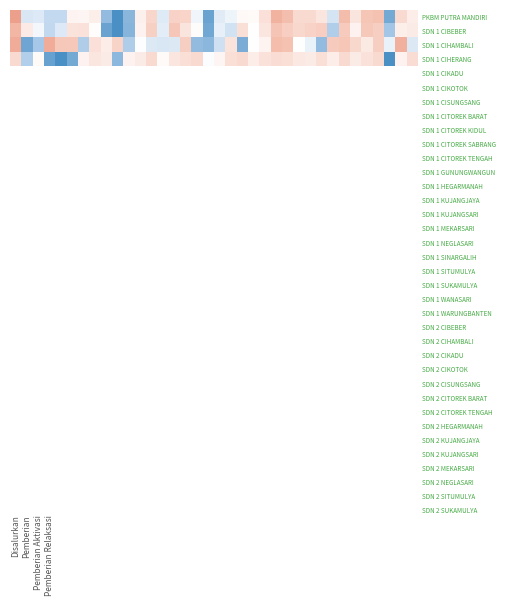

What is the spread (max minus min) of values at 16?

2.2